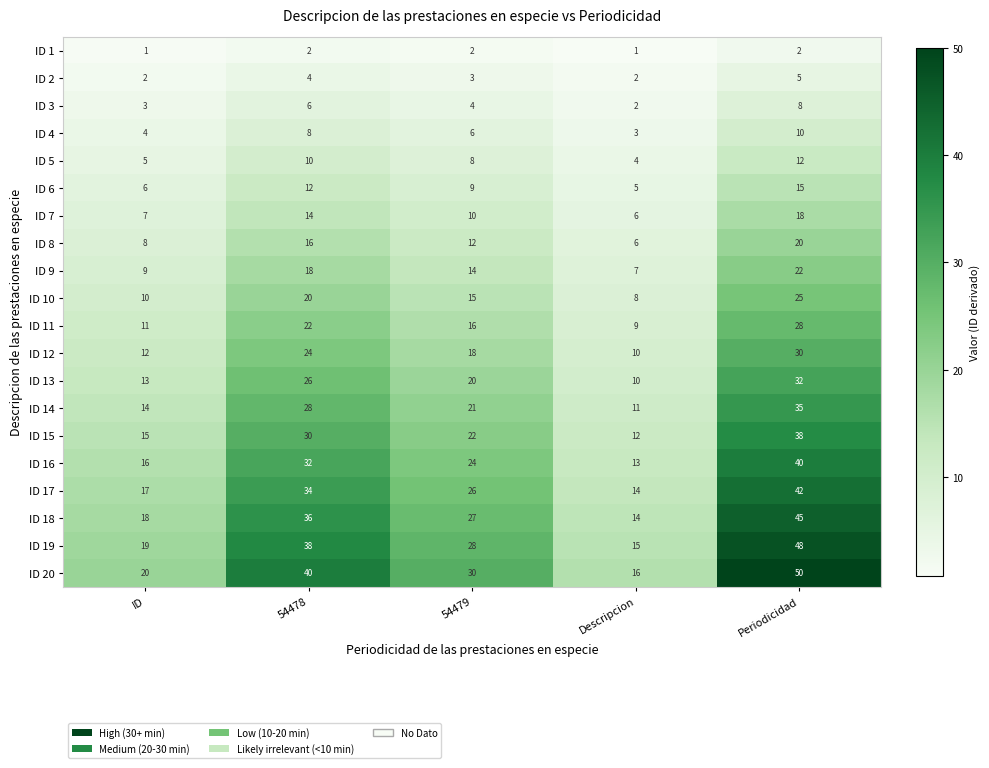

Where is ID 4 nearest to the value 6?

54479